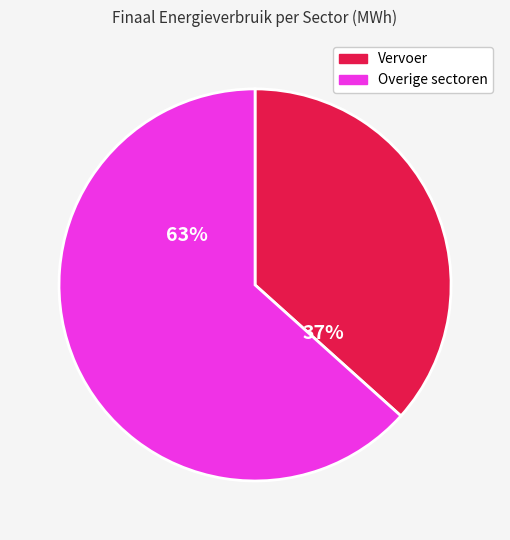

Which has a higher value, Overige sectoren or Vervoer?

Overige sectoren